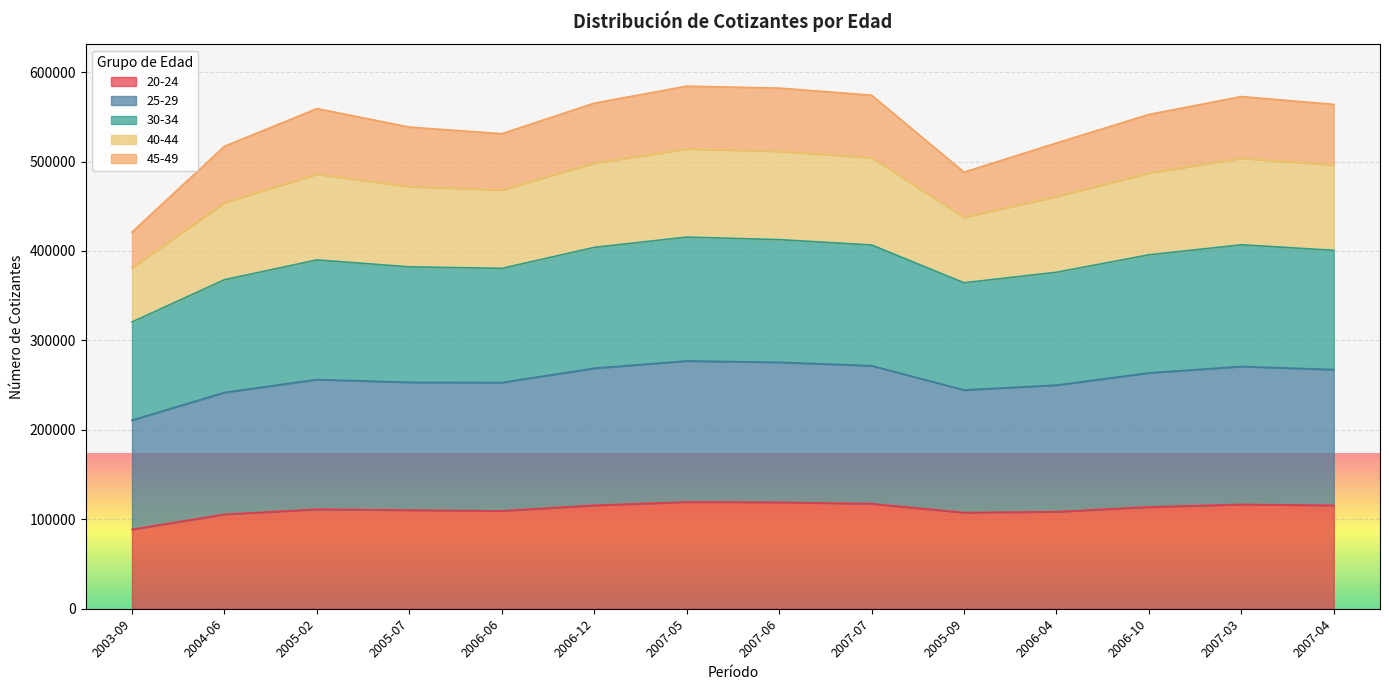

The value of 20-24 at 2007-04 is 115620. True or false?

True